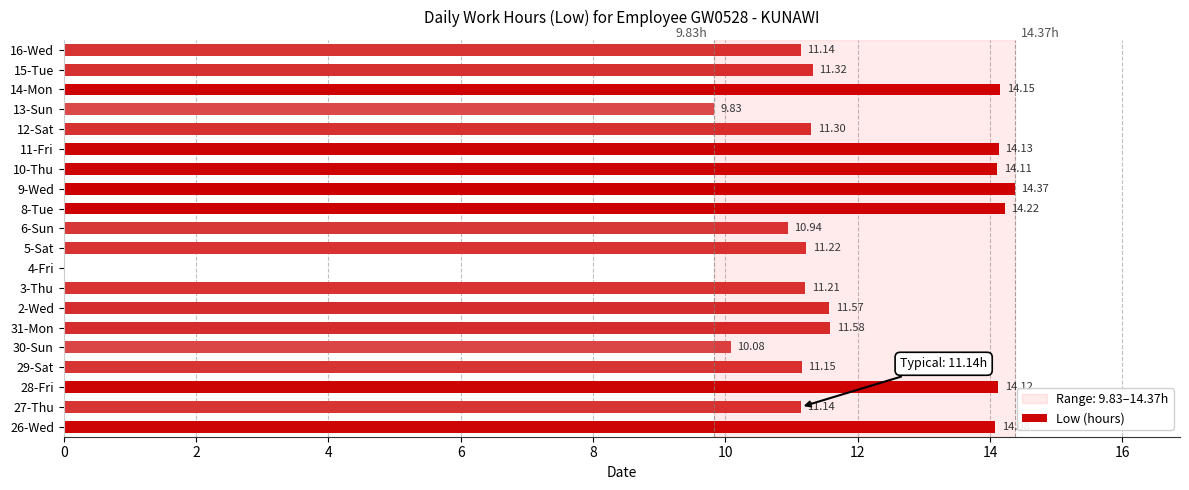

Are the bars grouped side by side (vs. stacked)?

No